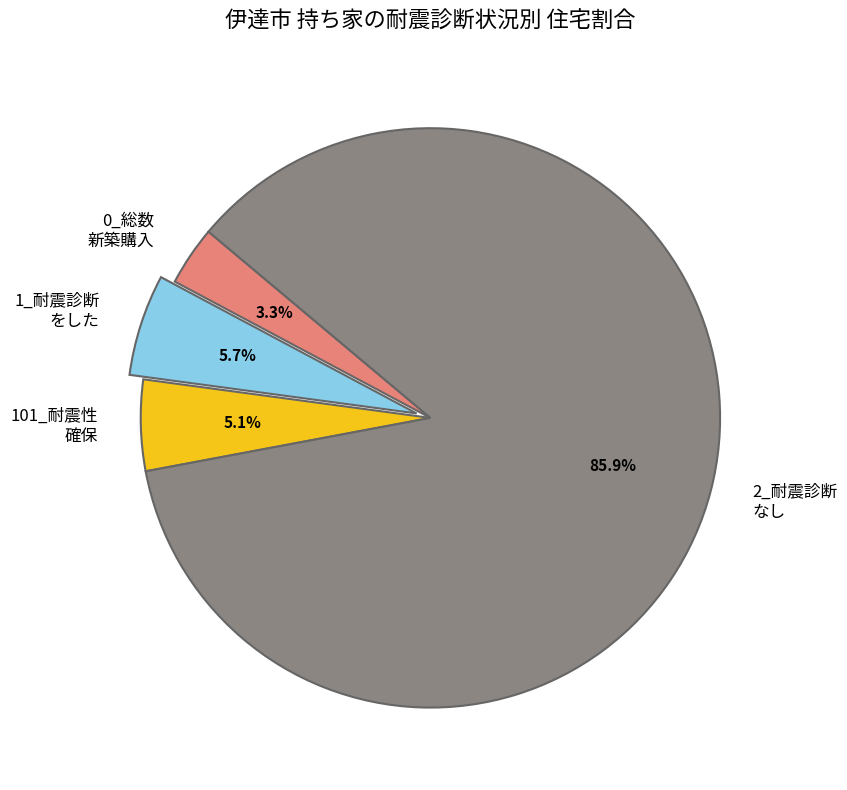

To the nearest percent, what is the average slice percentage?

25%